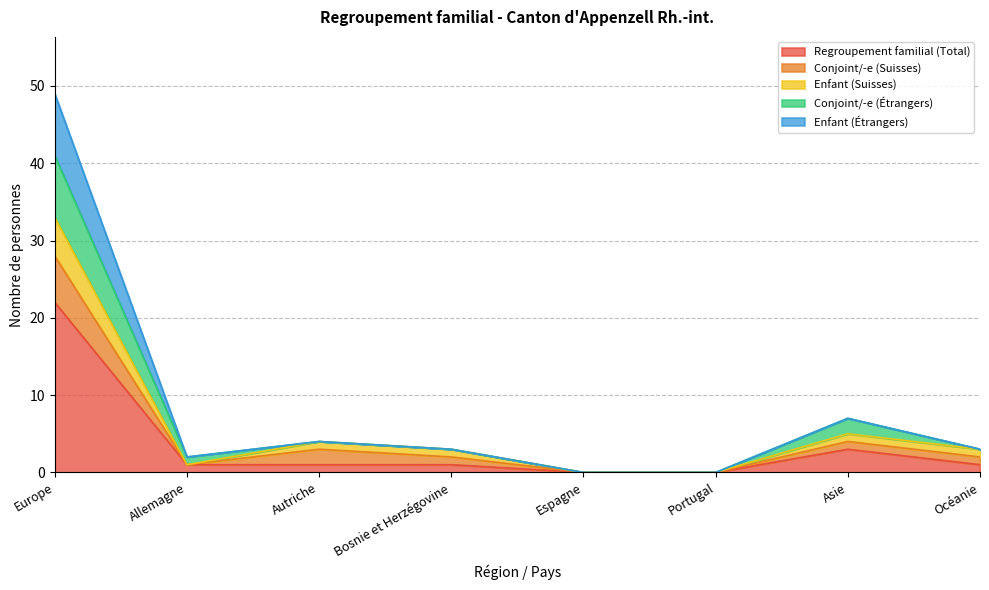

At which category is the sum across all series the highest?

Europe